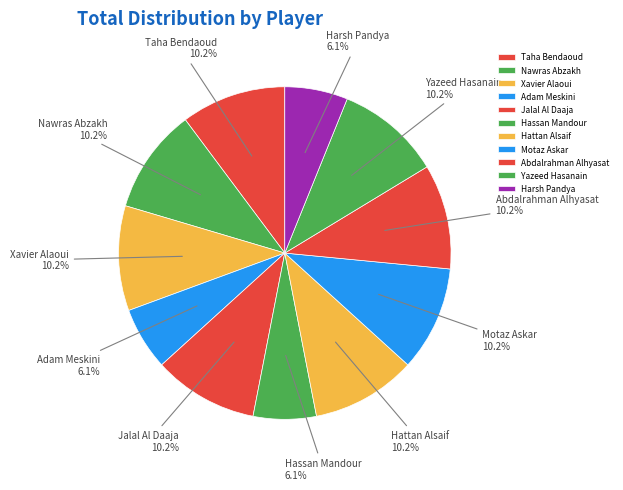

To the nearest percent, what percentage of the pie is Adam Meskini?

6%